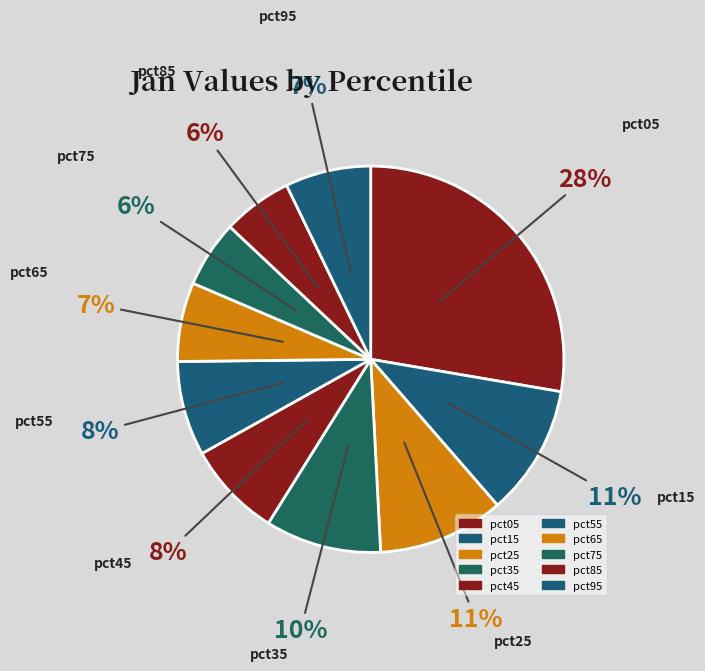

How many segments does this pie chart have?

10